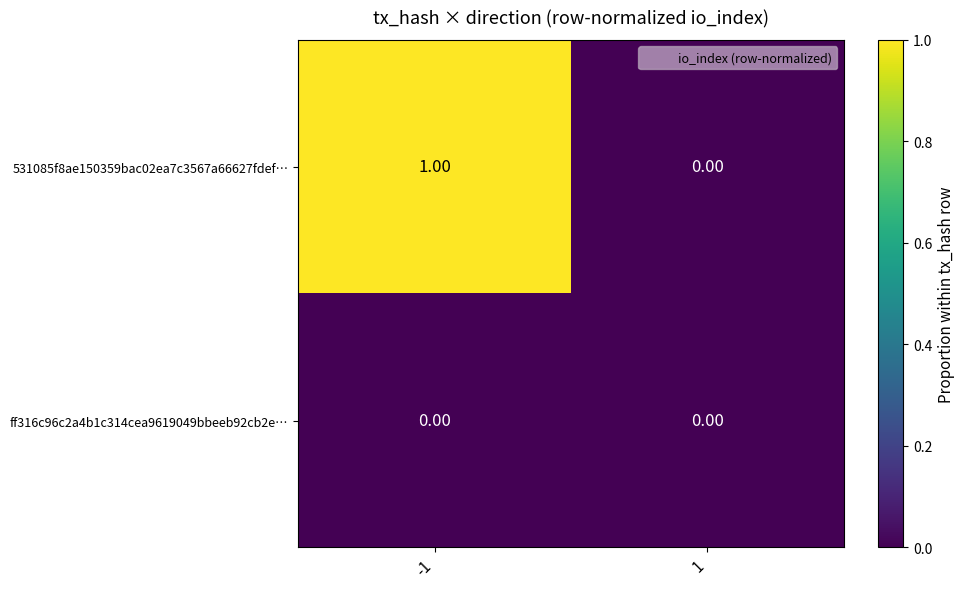

What is the greatest value displayed?

1